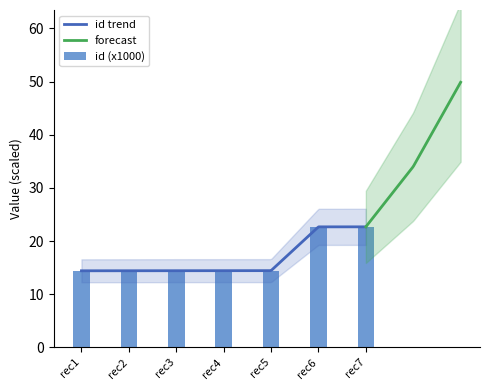

Does the chart contain stacked bars?

No